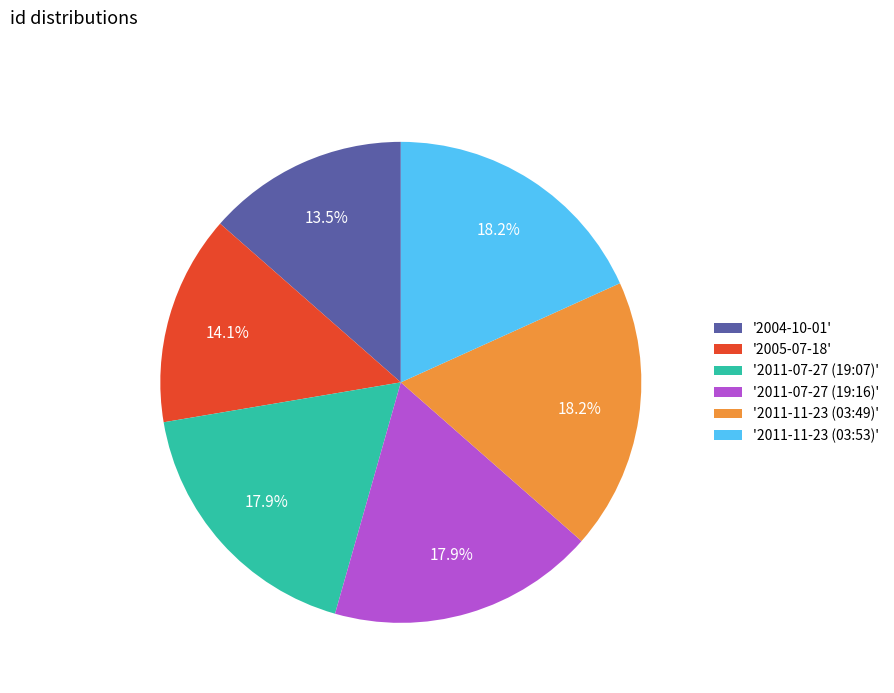

Combined, what portion of the pie is '2004-10-01' and '2011-11-23 (03:53)'?

31.8%